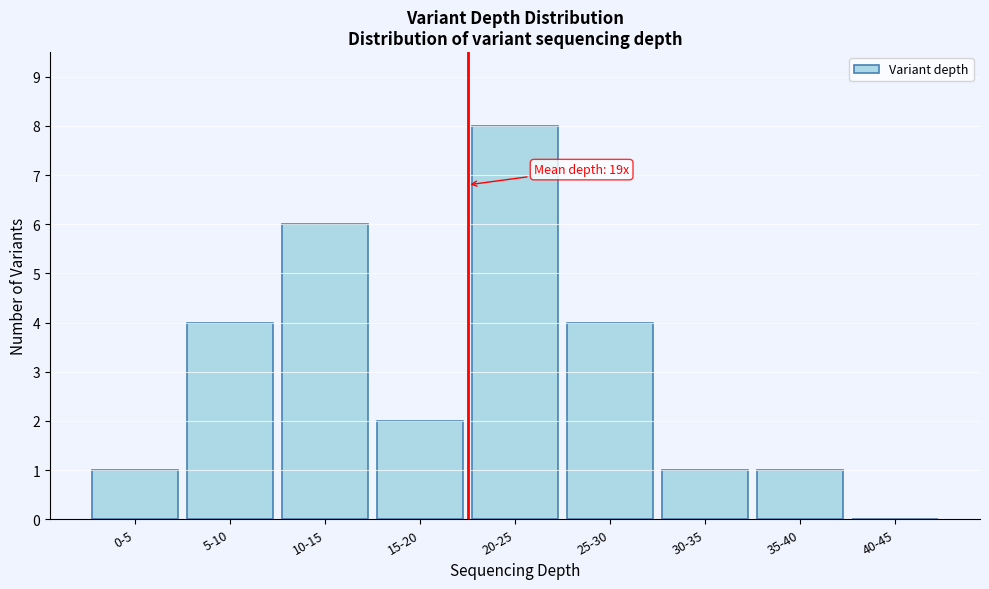

Reading left to right, list all the values displayed in this chart.

0-5=1	5-10=4	10-15=6	15-20=2	20-25=8	25-30=4	30-35=1	35-40=1	40-45=0